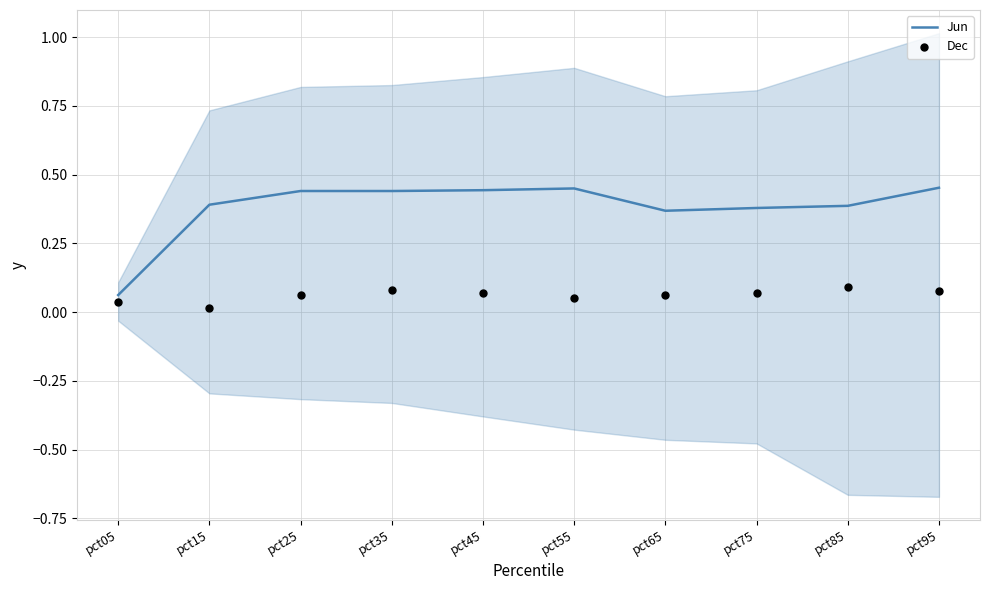

Which series has the largest total across all categories?

Jun